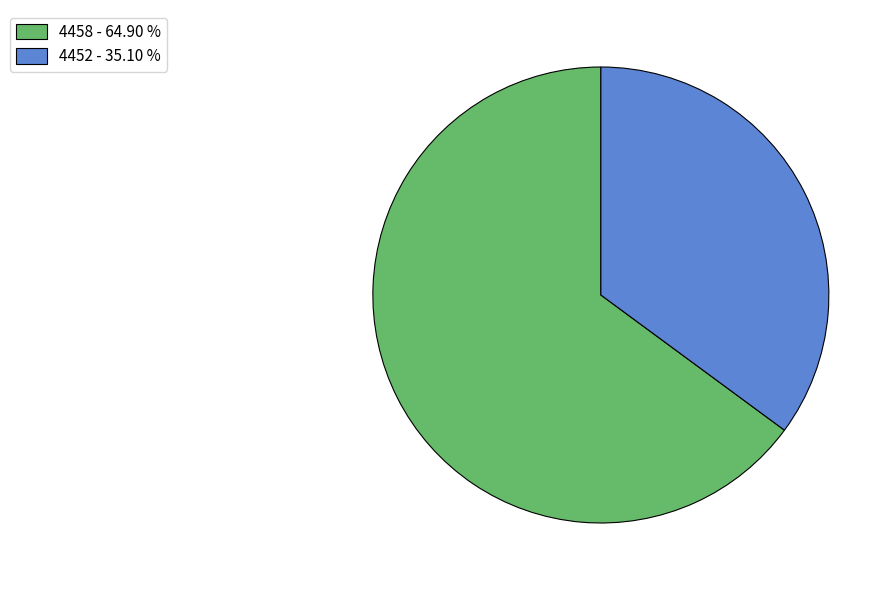

Is there any slice that represents more than half of the pie?

Yes